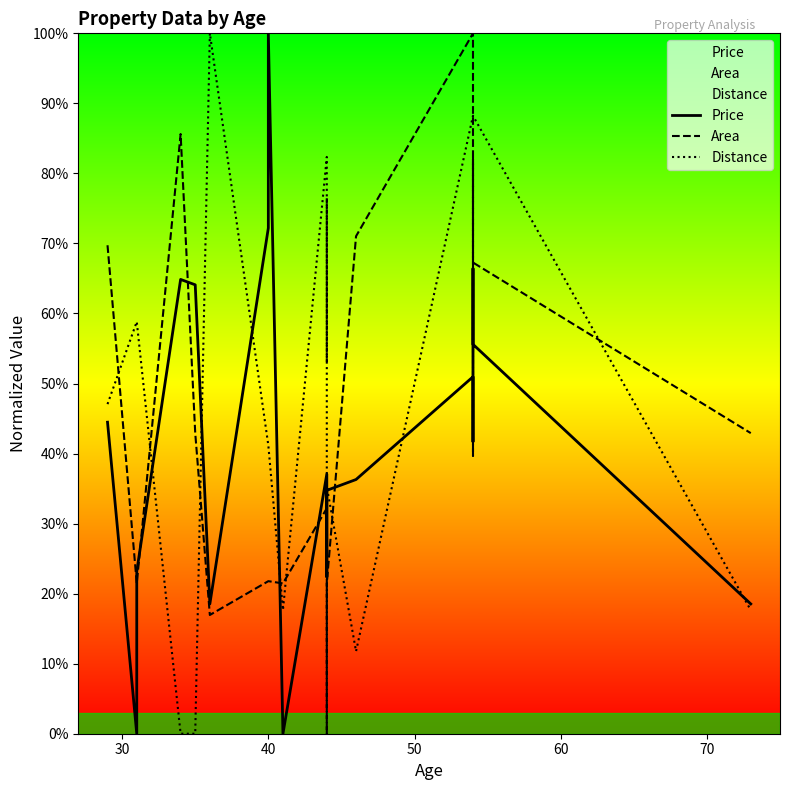

Reading left to right, what are all the values shown in this chart?

Price: 44.5	0.0	23.2	64.9	64.1	18.5	72.2	100.0	0.0	37.1	22.4	22.4	34.7	36.3	51.0	41.7	41.7	66.4	55.6	18.5
Area: 69.7	21.5	21.5	85.6	42.9	17.0	21.8	21.8	21.5	32.2	0.0	21.5	21.5	71.0	100.0	75.1	39.7	82.1	67.3	42.9
Distance: 47.1	58.8	58.8	0.0	0.0	100.0	41.2	41.2	17.6	82.4	52.9	76.5	35.3	11.8	88.2	88.2	88.2	88.2	88.2	17.6